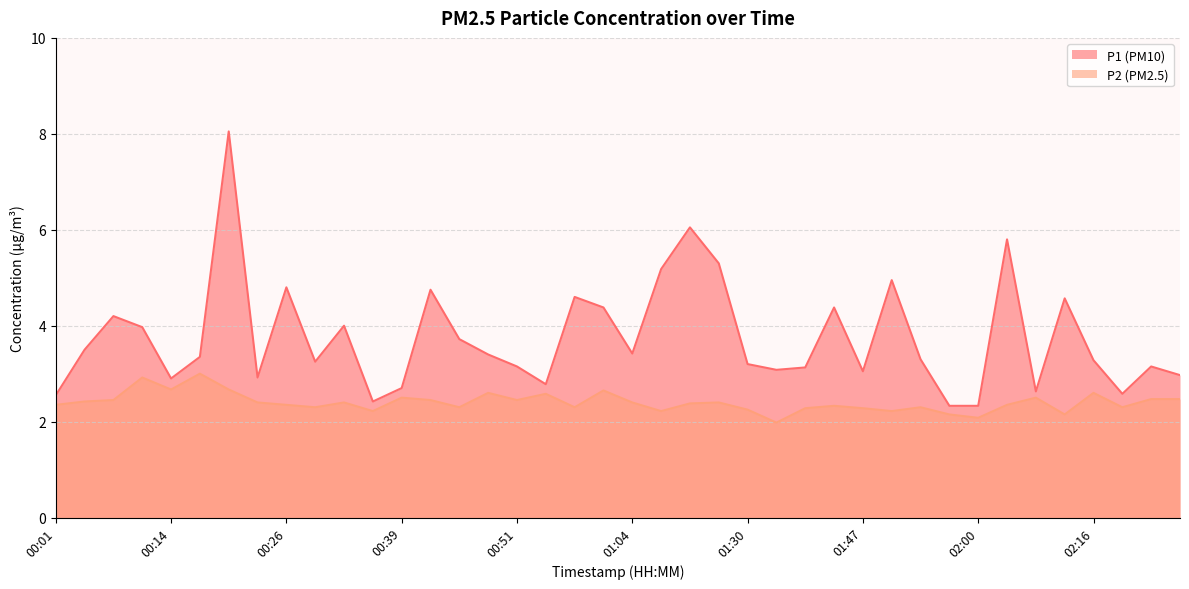

List the series in order of their peak value, highest first.

P1 (PM10), P2 (PM2.5)